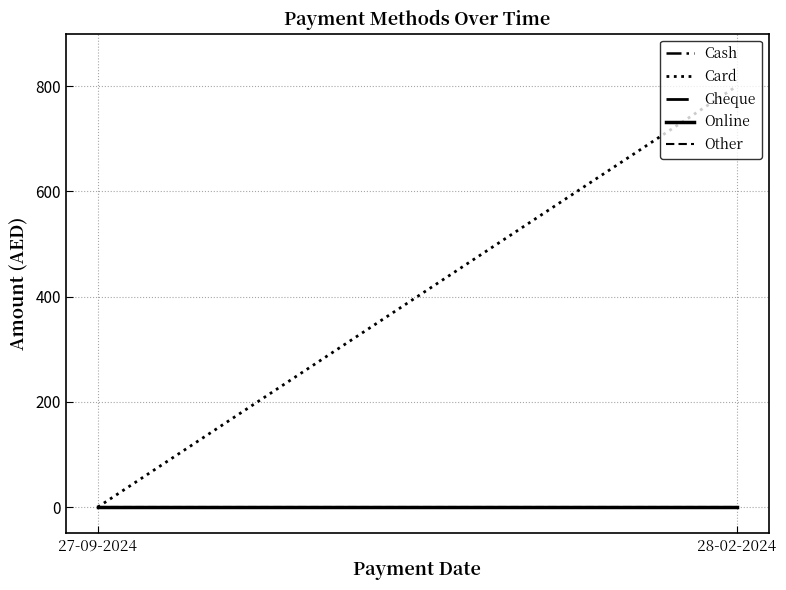

Which series has the largest total across all categories?

Card